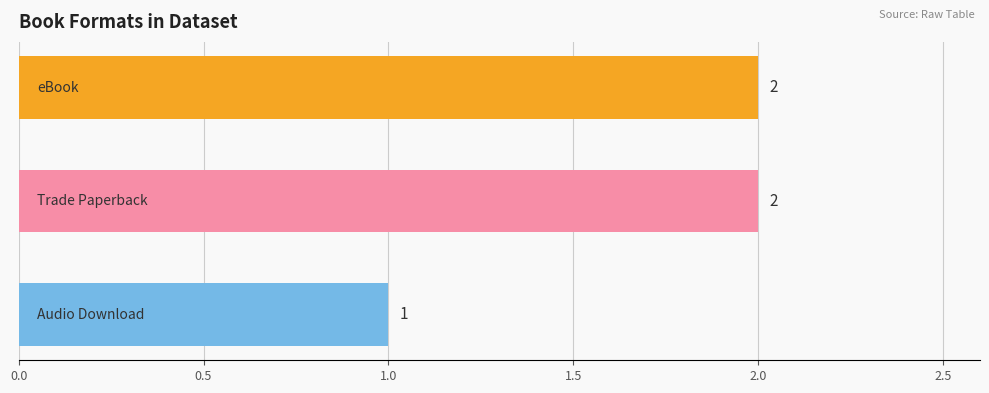

What is the value of the 3rd bar from the top?

1